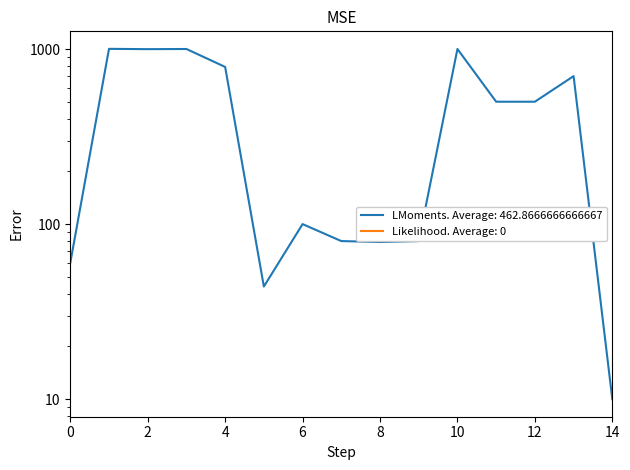

What is the sum of the values at 9 and 11?

580